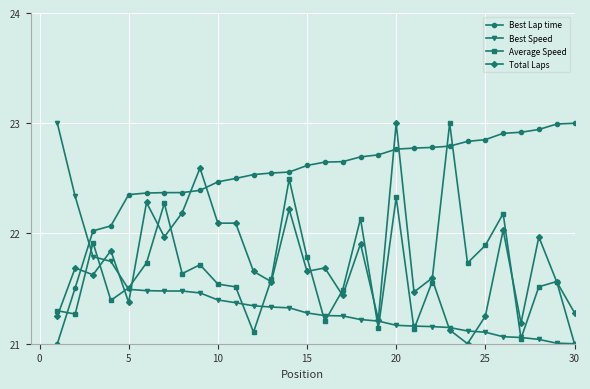

At how many categories does at least one series exceed 21?

30